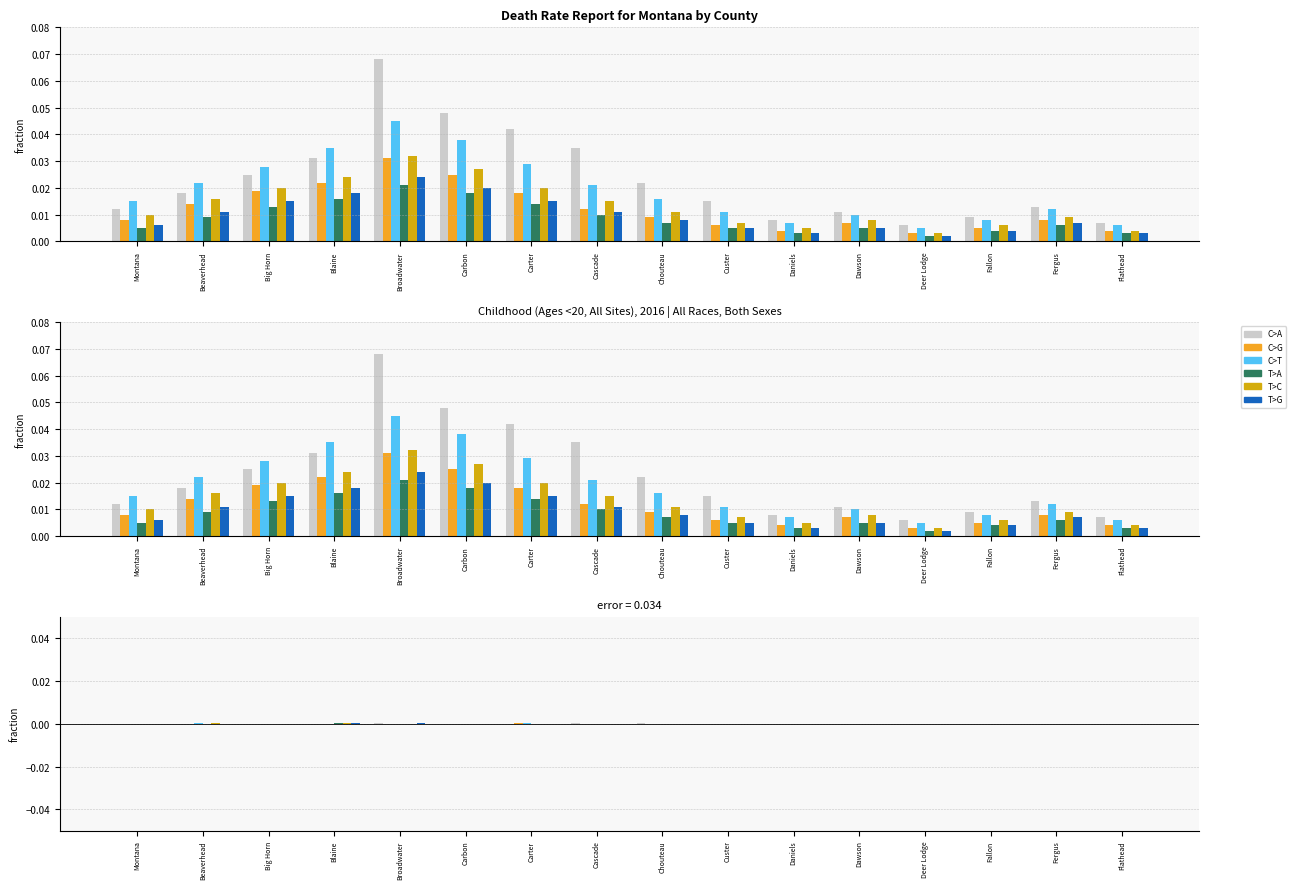

What position from the left is Carbon?

6